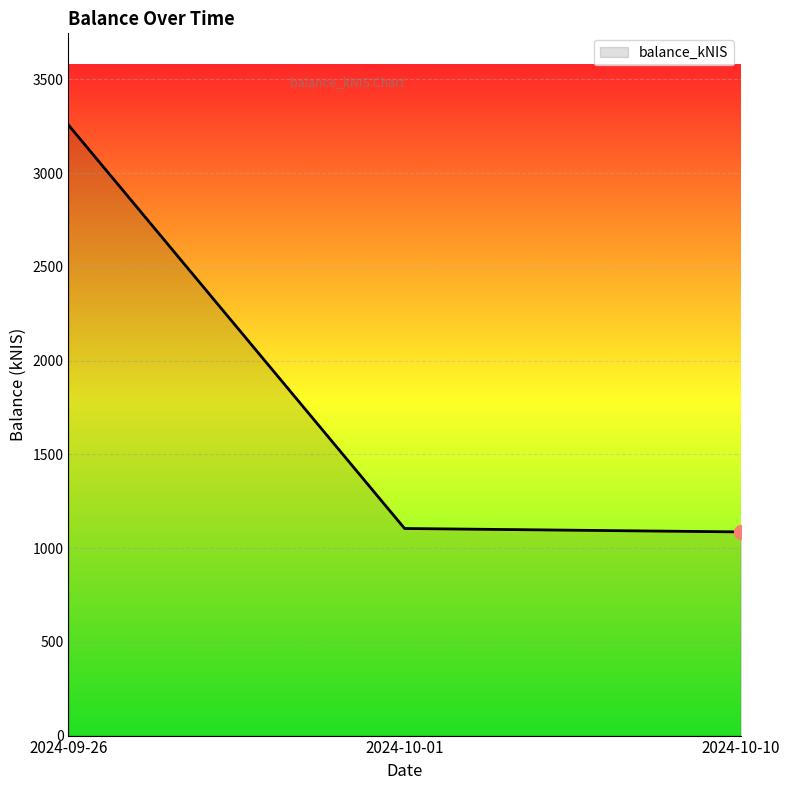

How many distinct data groups are displayed?

1